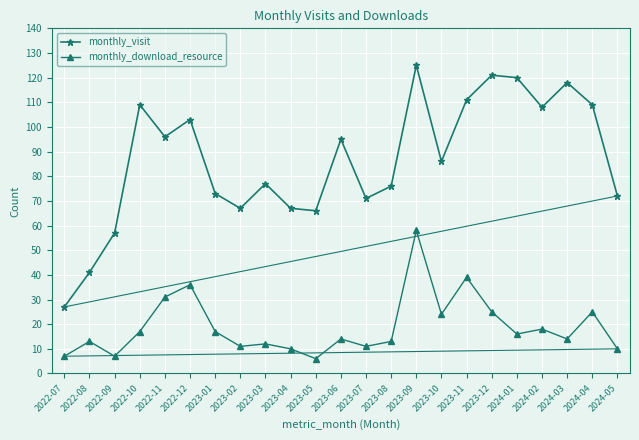

What is the spread (max minus min) of values at 2023-04?

57